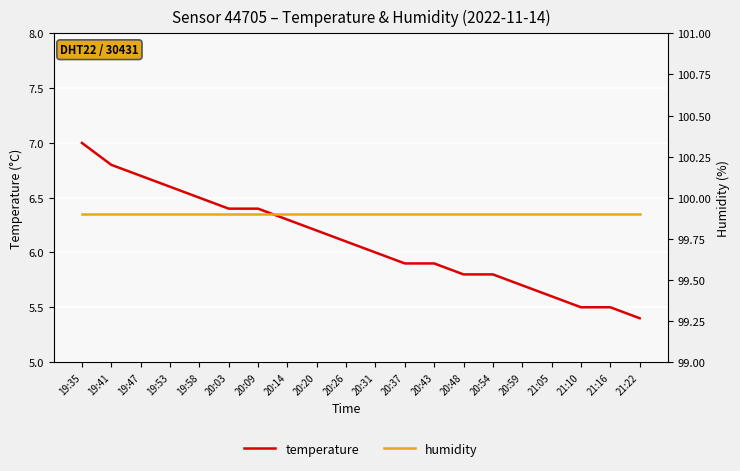

The temperature series shows 3.3 at 19:58. True or false?

False